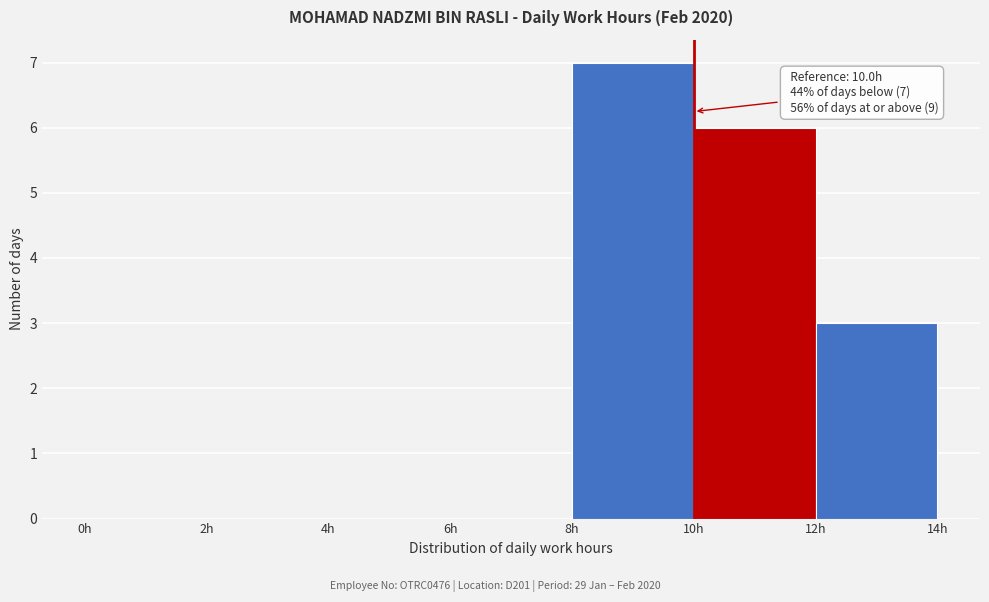

Which range on the x-axis has the tallest bar?

8 to 10